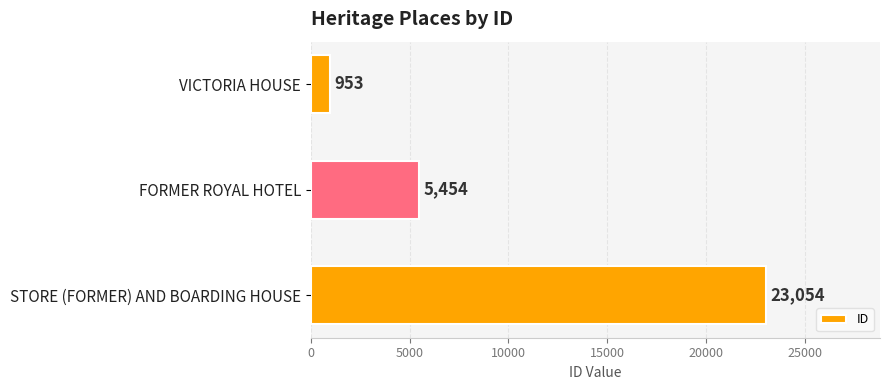

What is the difference between the second highest and minimum values?

4501